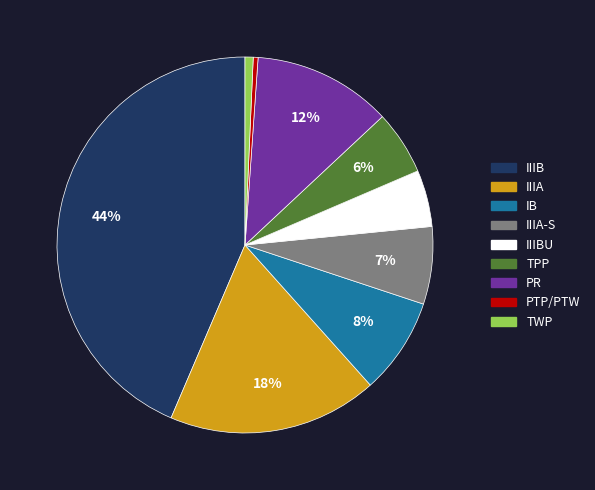

Is there any slice that represents more than half of the pie?

No